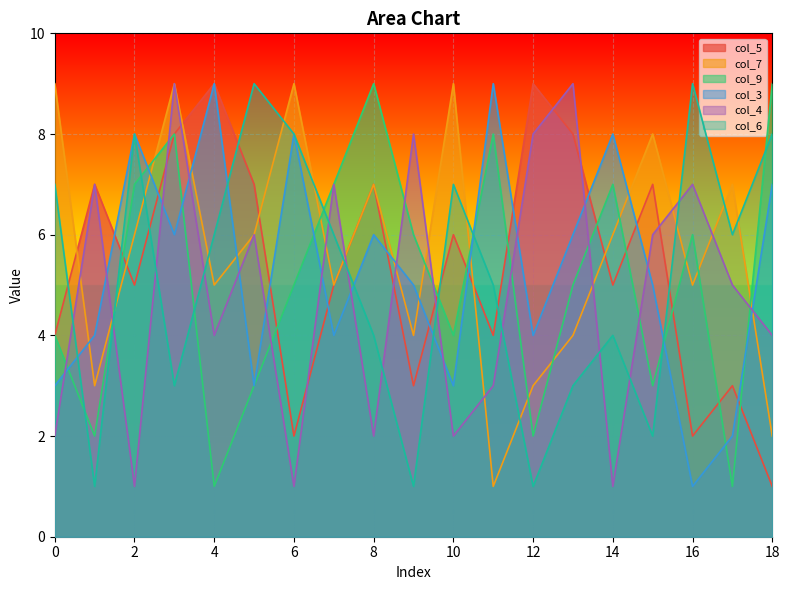

Reading left to right, transcribe all the data shown in this chart.

col_5: 4	7	5	8	9	7	2	5	7	3	6	4	9	8	5	7	2	3	1
col_7: 9	3	6	9	5	6	9	5	7	4	9	1	3	4	6	8	5	7	2
col_9: 4	2	7	8	1	3	5	7	9	6	4	8	2	5	7	3	6	1	9
col_3: 3	4	8	6	9	3	8	4	6	5	3	9	4	6	8	5	1	2	7
col_4: 2	7	1	9	4	6	1	7	2	8	2	3	8	9	1	6	7	5	4
col_6: 7	1	8	3	6	9	8	6	4	1	7	5	1	3	4	2	9	6	8